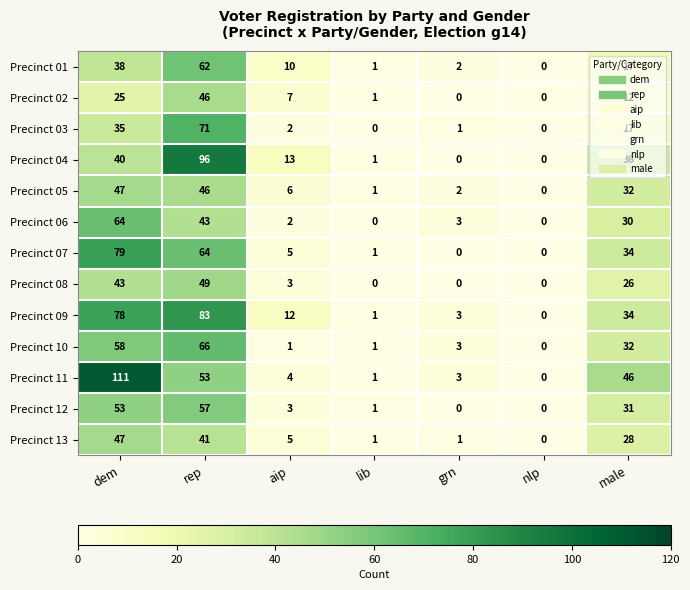

True or false: Precinct 01 has a value of 0 at nlp.

True